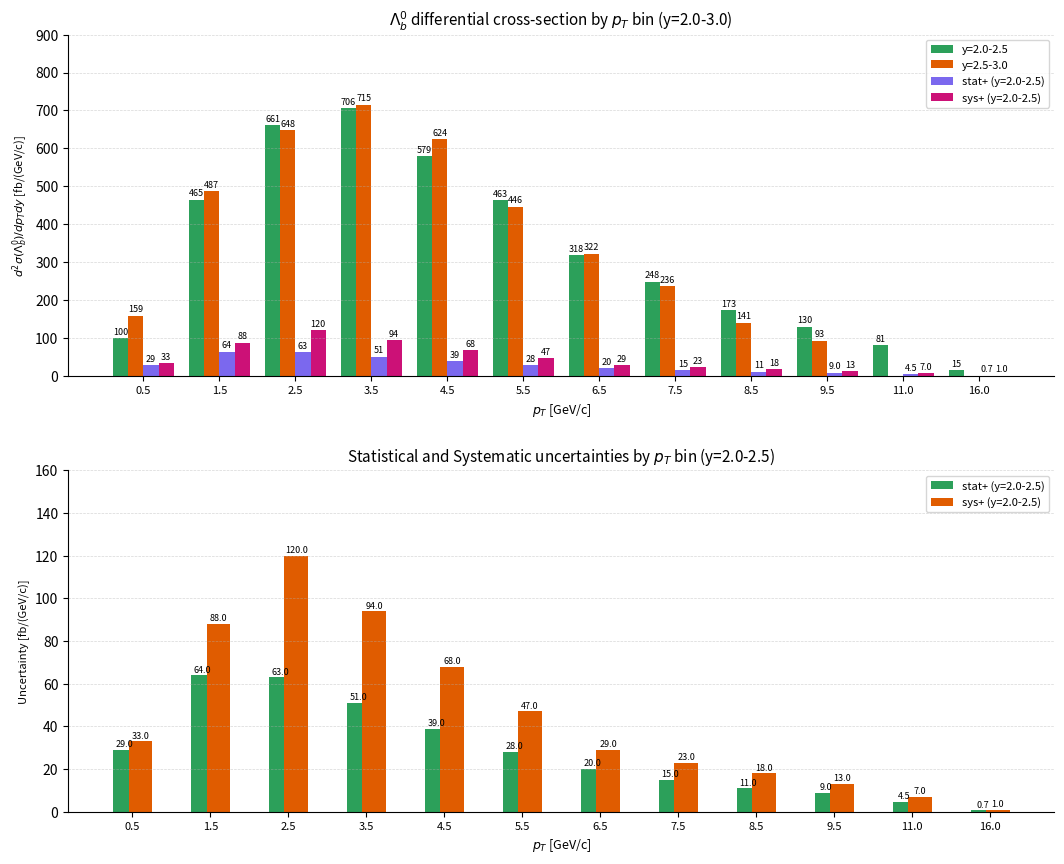

What is the label of the 6th bar from the right?

6.5